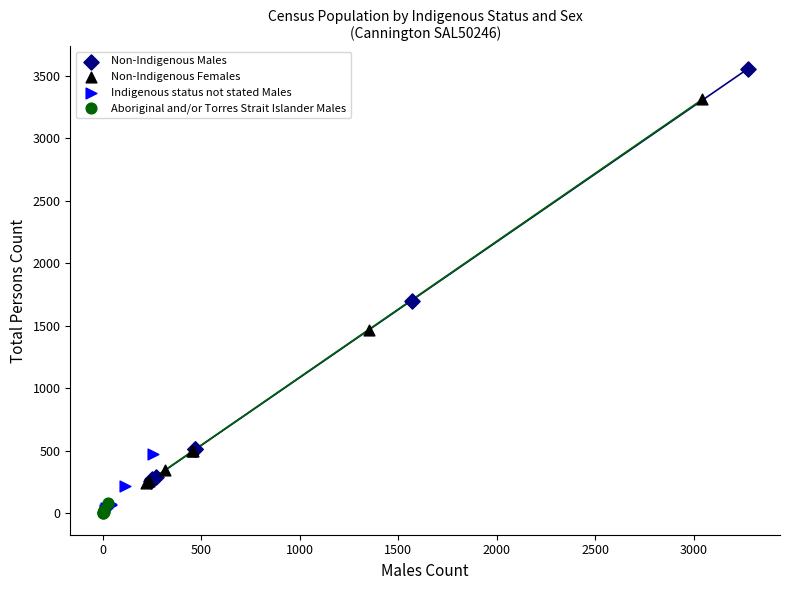

What are all the series names shown in the legend?

Non-Indigenous Males, Non-Indigenous Females, Indigenous status not stated Males, Aboriginal and/or Torres Strait Islander Males